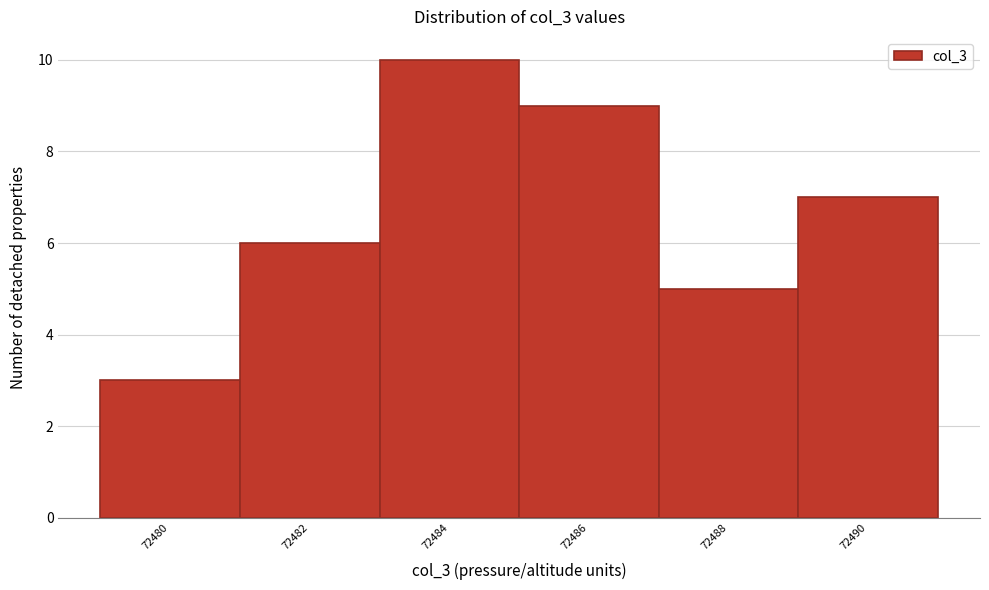

Reading left to right, list every bar in this chart as the range it spans on the x-axis followed by its height. The values are not printed on the chart, so give them approximately, as read against the axis.

72479 to 72481: 3
72481 to 72483: 6
72483 to 72485: 10
72485 to 72487: 9
72487 to 72489: 5
72489 to 72491: 7